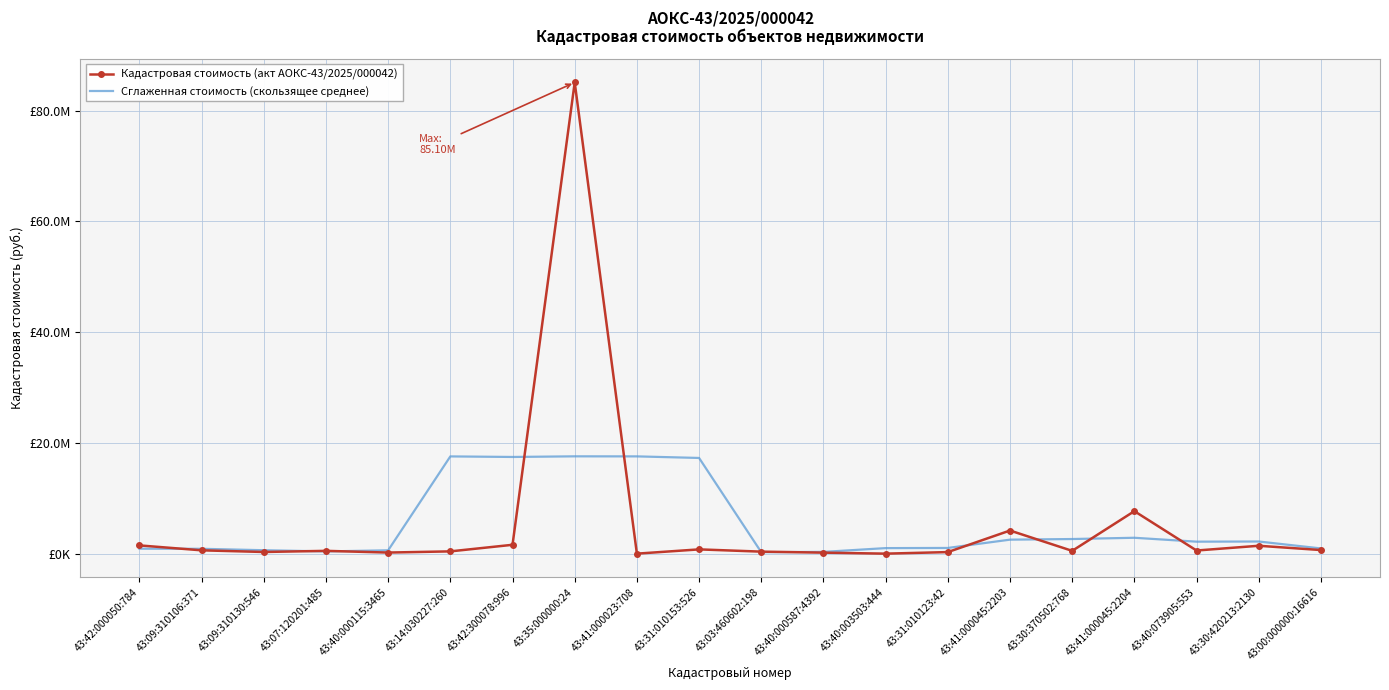

Between which two adjacent categories do Кадастровая стоимость (акт АОКС-43/2025/000042) and Сглаженная стоимость (скользящее среднее) first intersect?

43:42:000050:784 and 43:09:310106:371